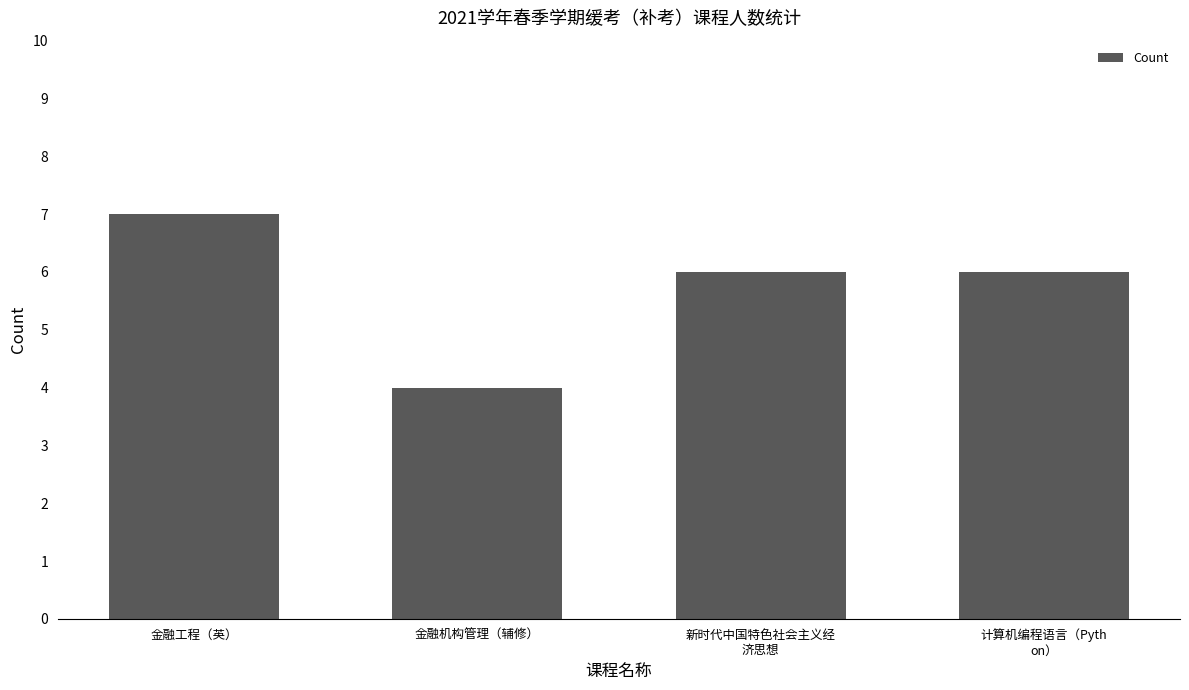

Does the chart contain any negative values?

No